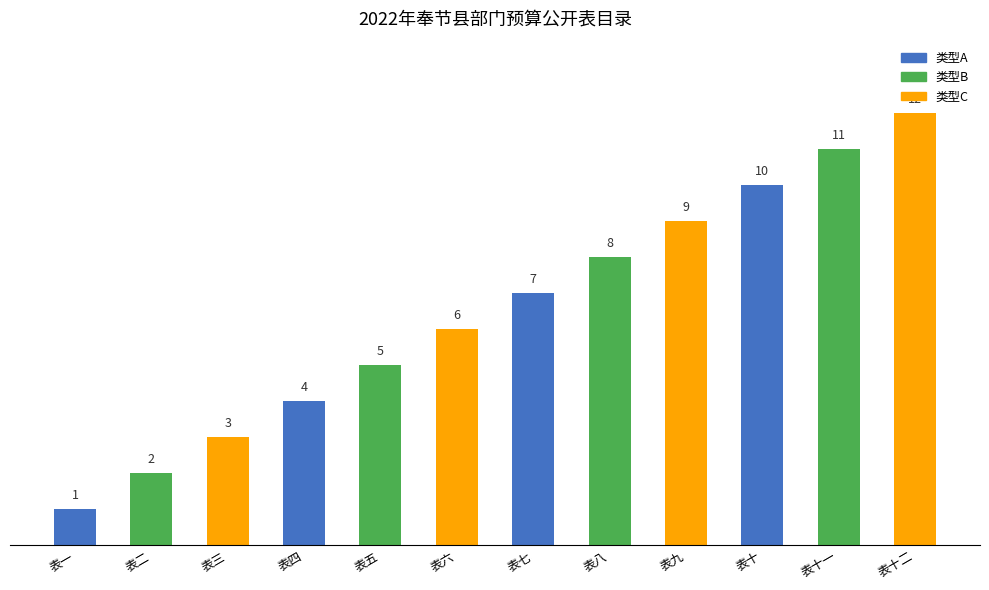

How many bars are there in total?

12